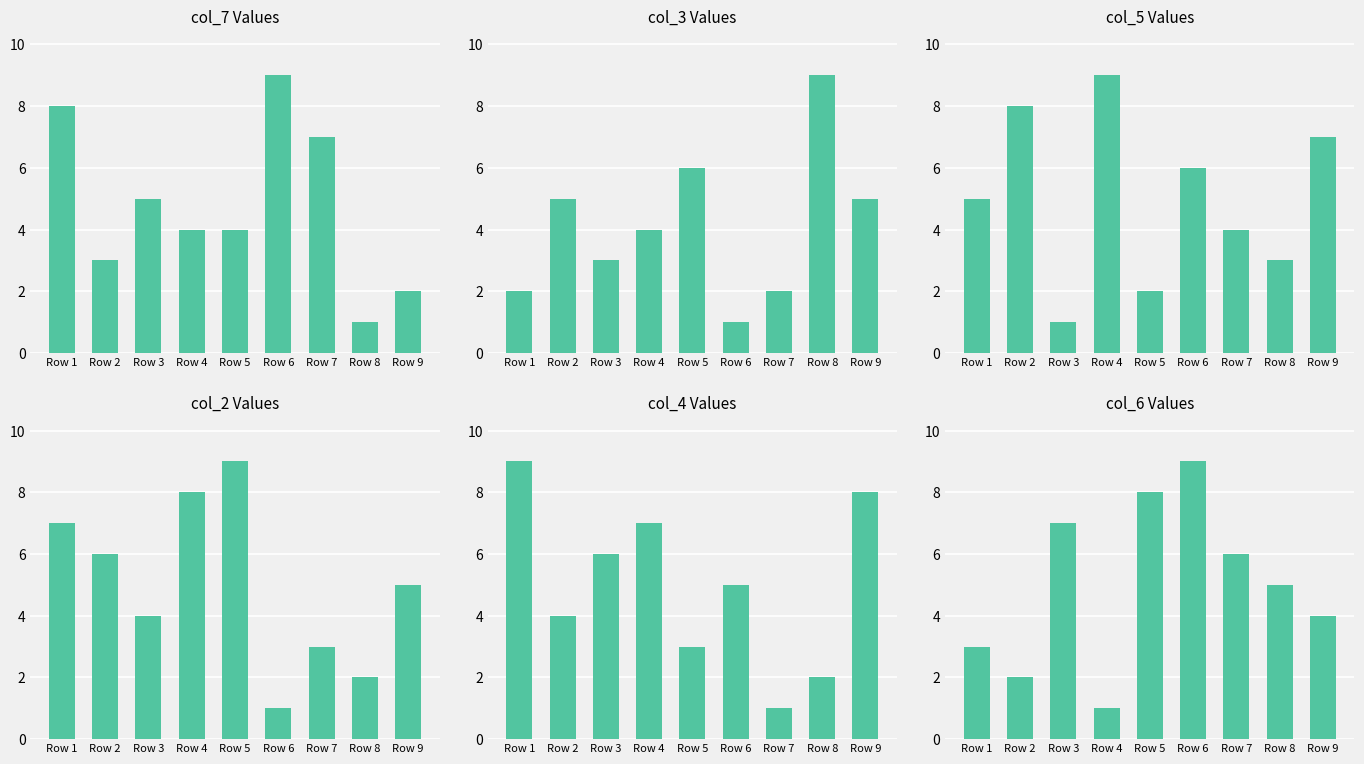

Reading left to right, what are all the values shown in this chart?

col_7: Row 1=8	Row 2=3	Row 3=5	Row 4=4	Row 5=4	Row 6=9	Row 7=7	Row 8=1	Row 9=2
col_3: Row 1=2	Row 2=5	Row 3=3	Row 4=4	Row 5=6	Row 6=1	Row 7=2	Row 8=9	Row 9=5
col_5: Row 1=5	Row 2=8	Row 3=1	Row 4=9	Row 5=2	Row 6=6	Row 7=4	Row 8=3	Row 9=7
col_2: Row 1=7	Row 2=6	Row 3=4	Row 4=8	Row 5=9	Row 6=1	Row 7=3	Row 8=2	Row 9=5
col_4: Row 1=9	Row 2=4	Row 3=6	Row 4=7	Row 5=3	Row 6=5	Row 7=1	Row 8=2	Row 9=8
col_6: Row 1=3	Row 2=2	Row 3=7	Row 4=1	Row 5=8	Row 6=9	Row 7=6	Row 8=5	Row 9=4